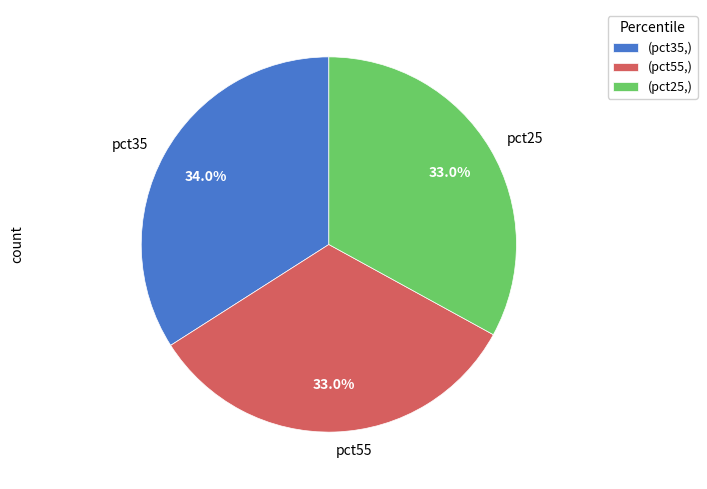

Does pct25 account for over 50% of the chart?

No